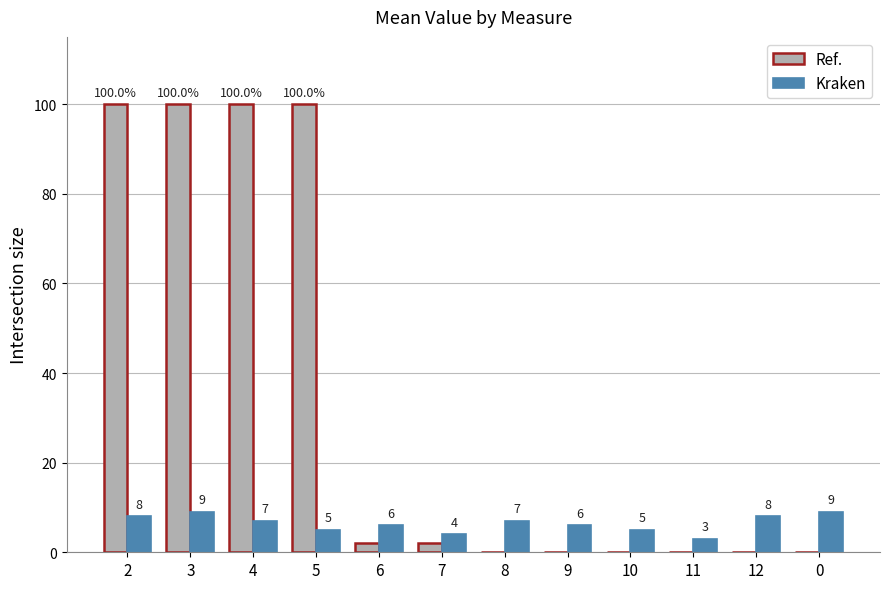

Count the number of data series in this chart.

2